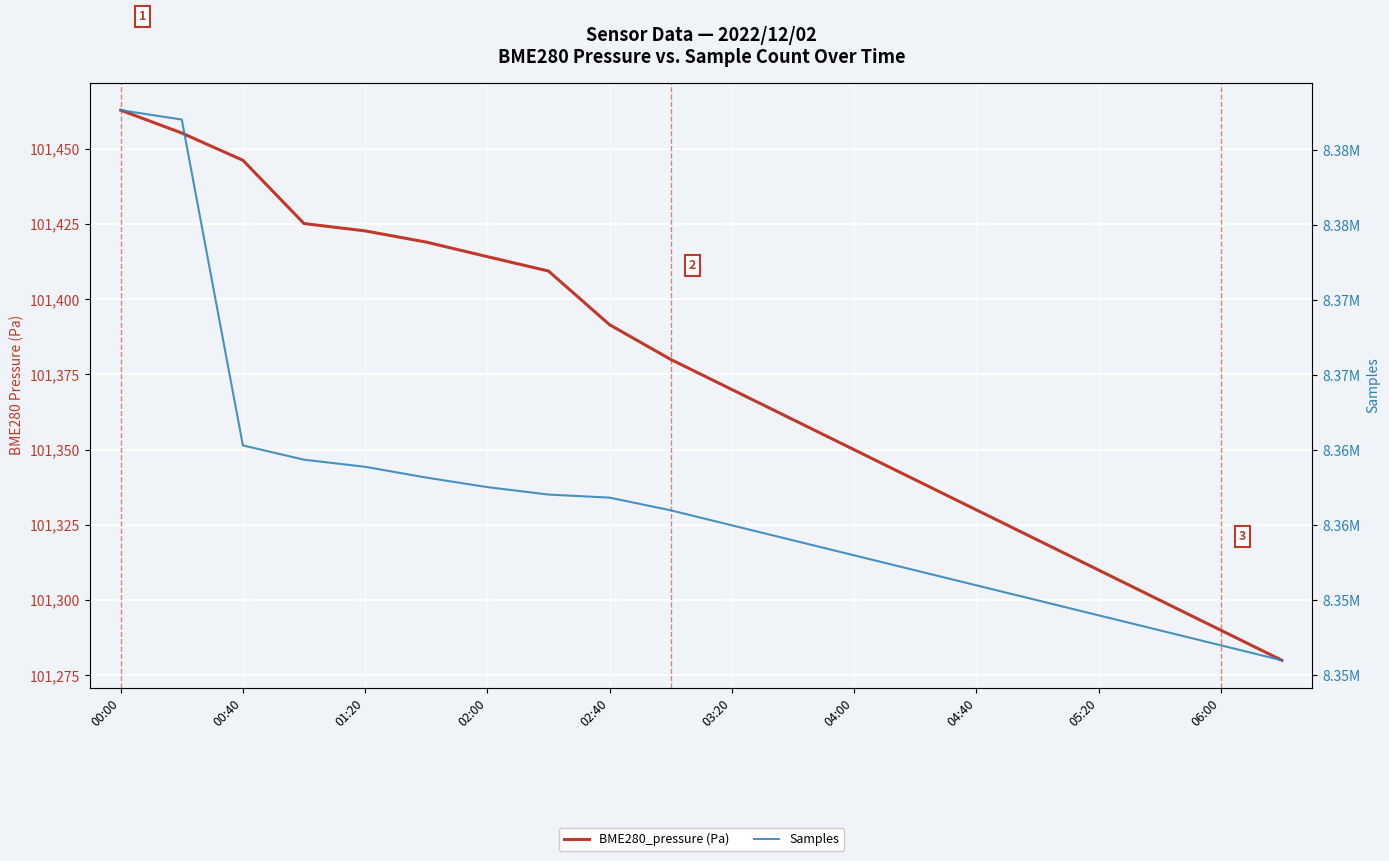

True or false: BME280_pressure (Pa) and Samples cross at least once.

False